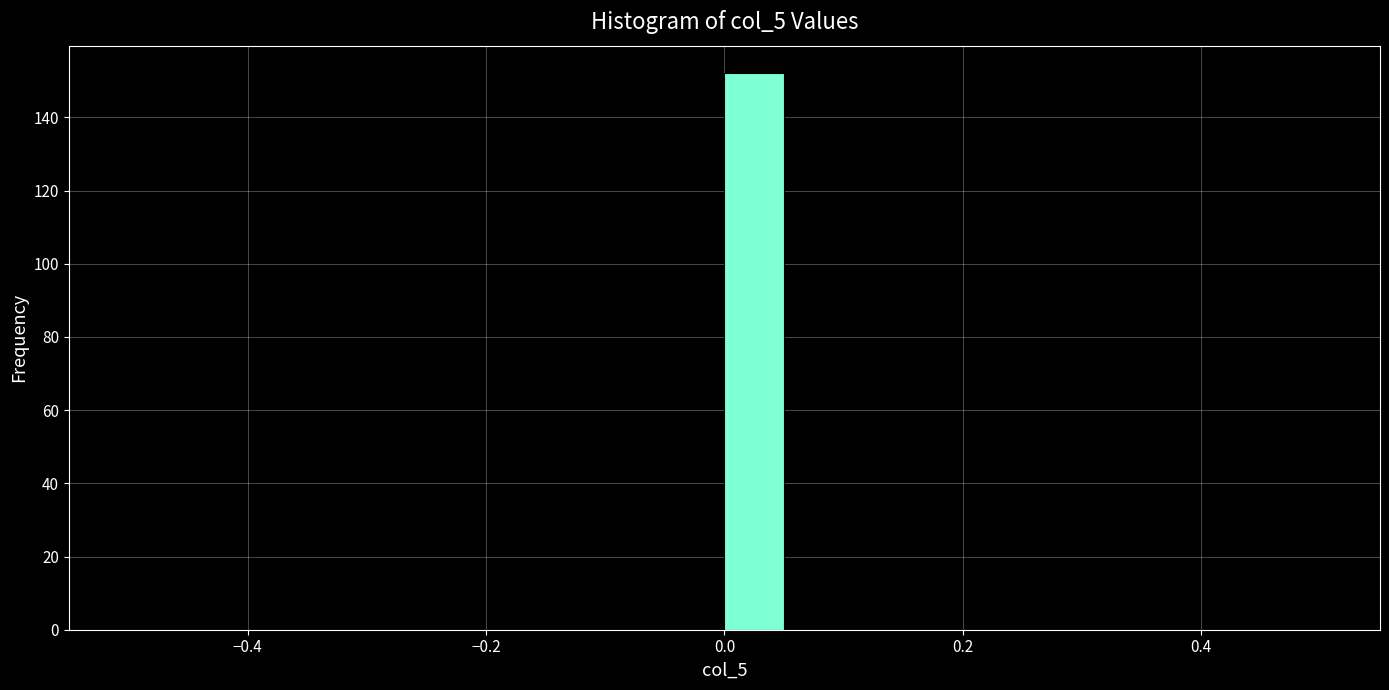

Read against the x-axis, roughly where is the centre of the tallest bar?

0.02